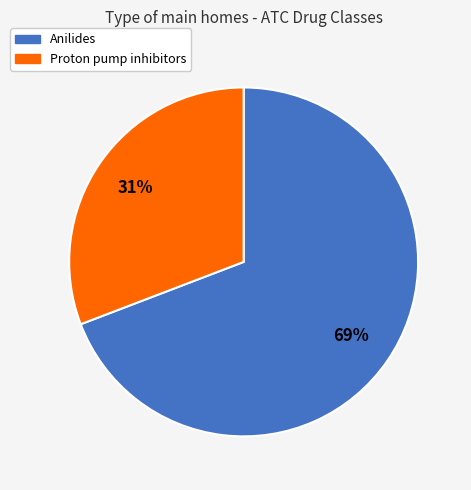

Count the number of slices in the pie.

2